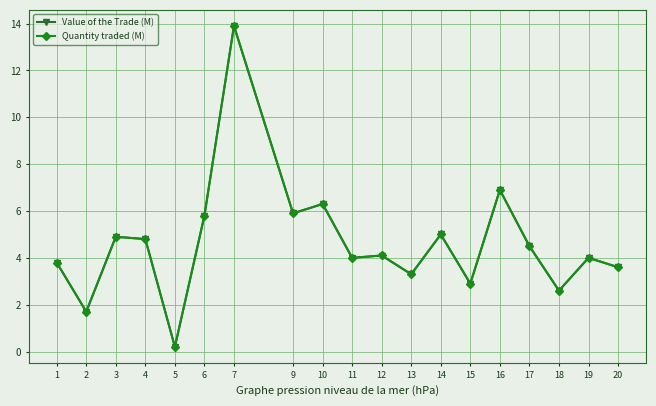

Does the chart display data point markers on the line(s)?

Yes